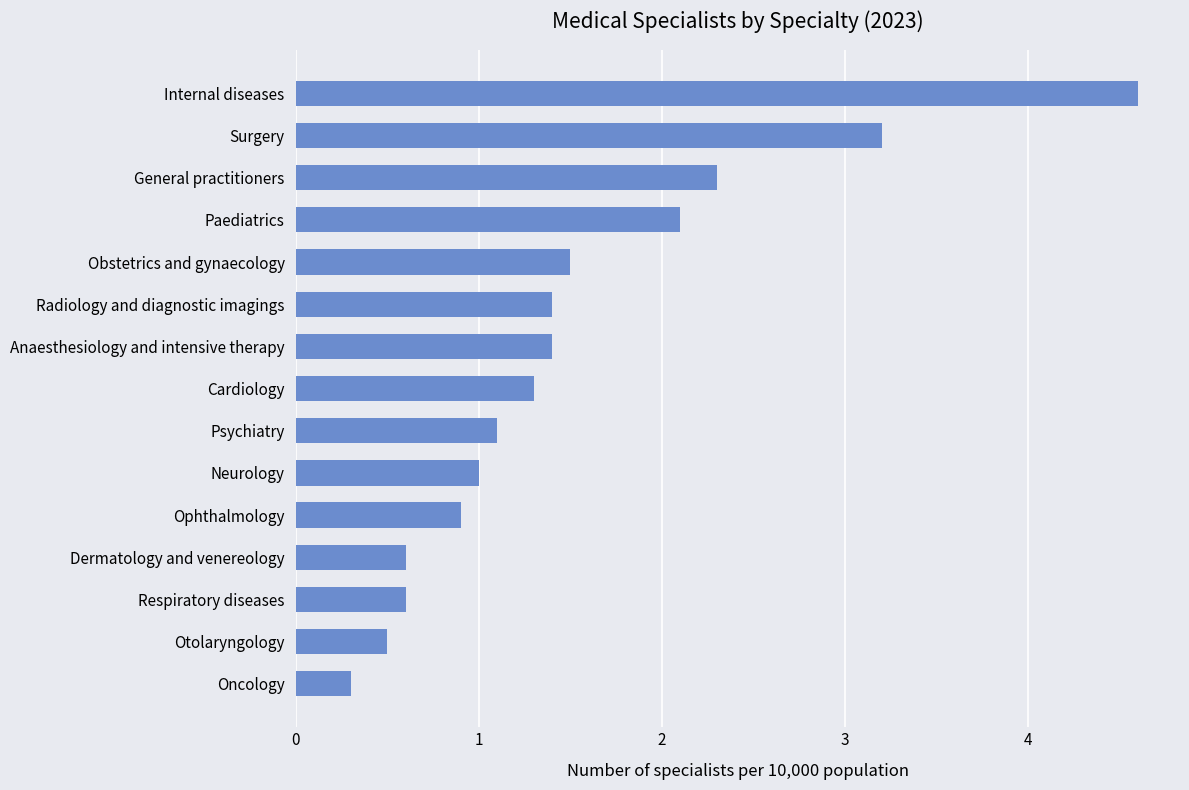

How many data points does each series have?

15